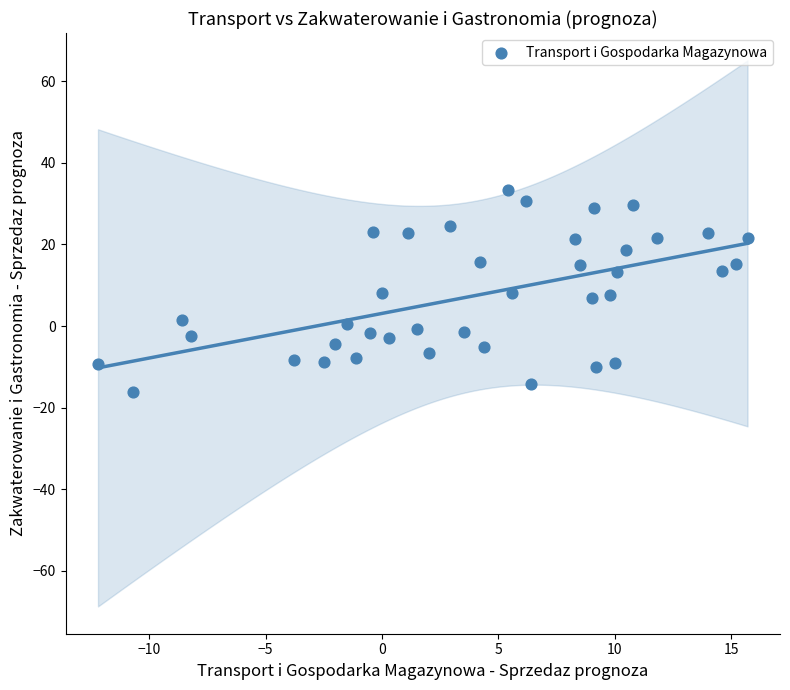

What is the range of Y values (max minus min)?

49.5